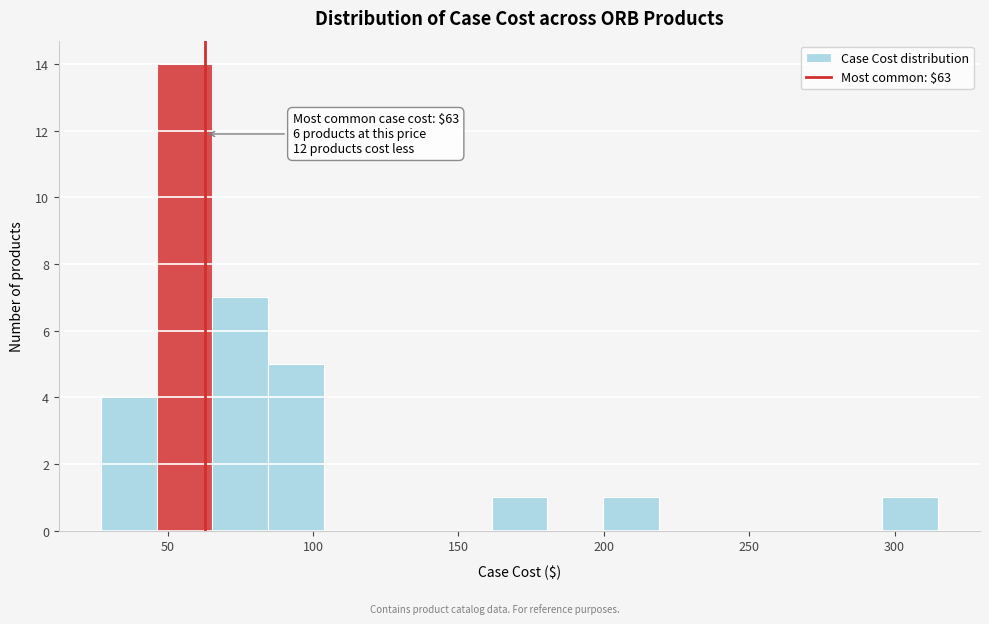

Around what value on the x-axis is the tallest bar? Give the approximate position of its centre, as read against the axis.

55